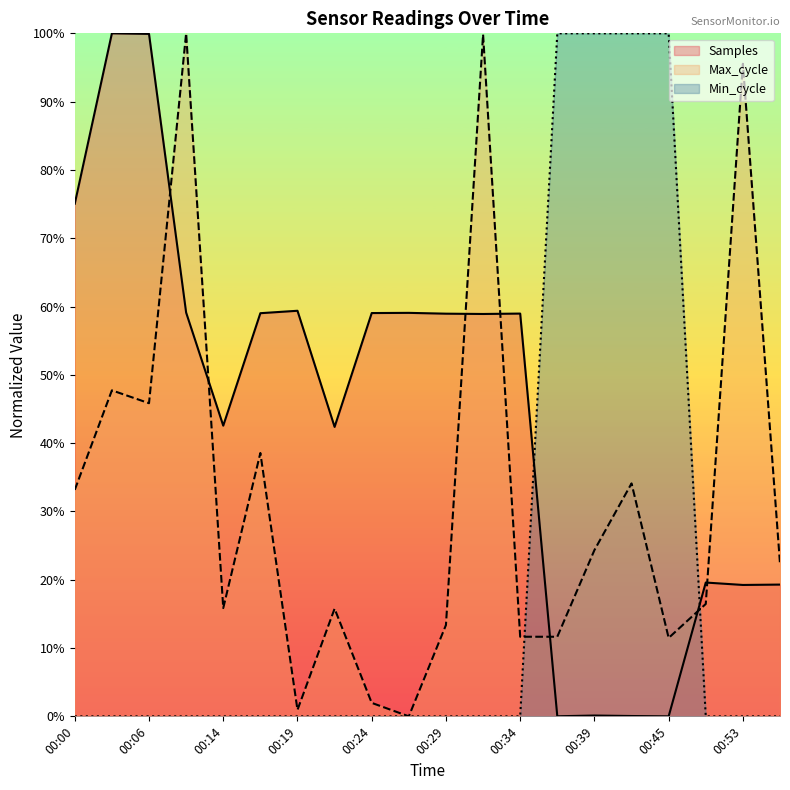

Where does the Max_cycle series first go above 22?

00:00